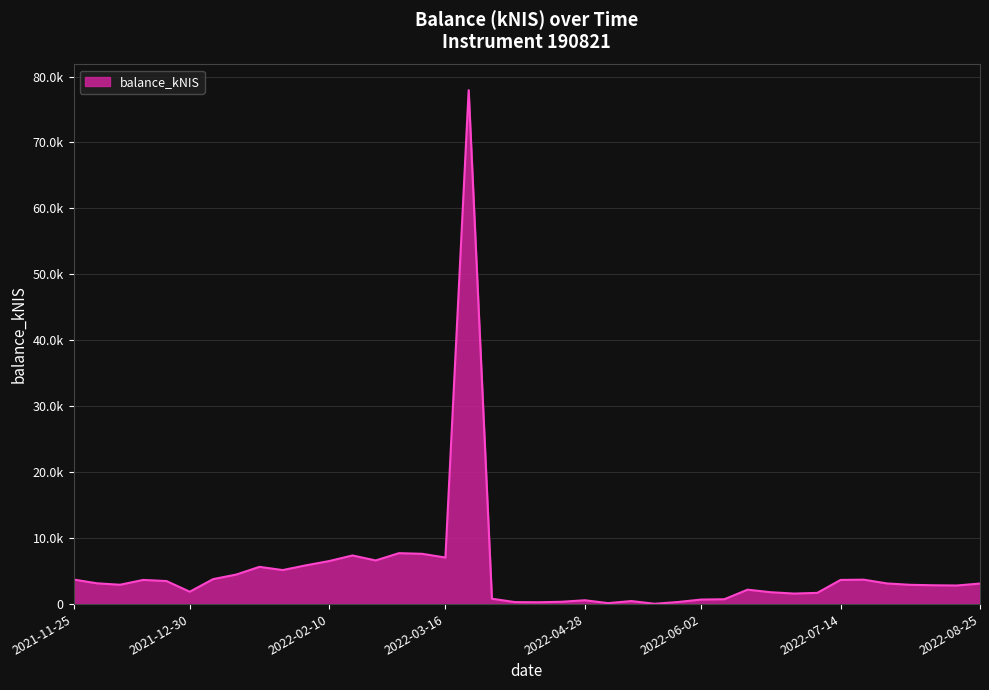

How many points are higher than both their immediate neighbors (excluding endpoints)?

9